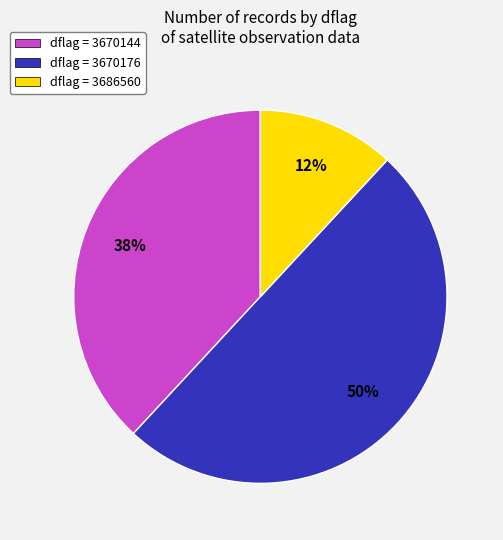

What is the largest slice in the pie chart?

dflag = 3670176